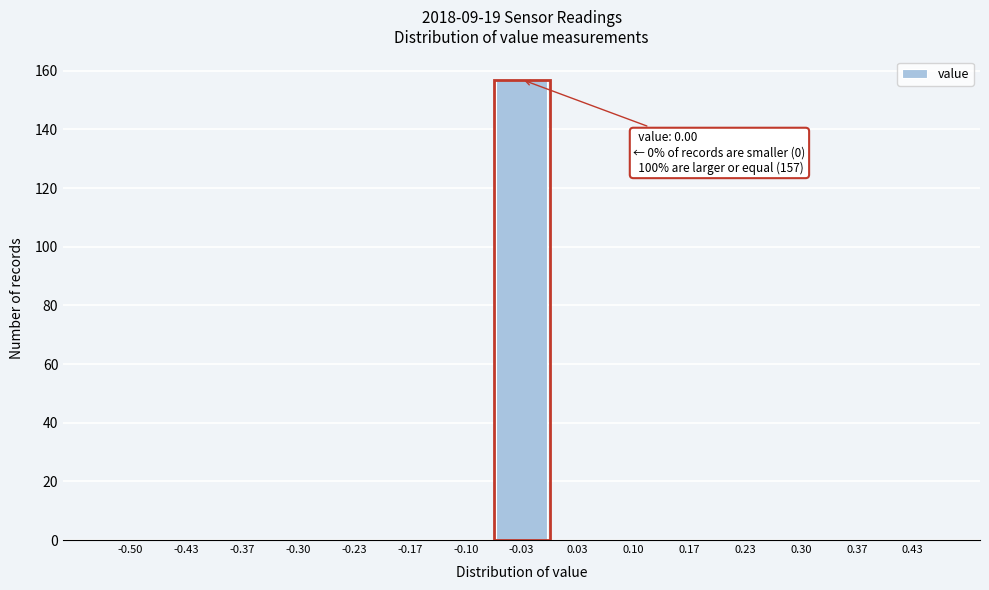

Reading left to right, extract all data points from this chart.

-0.50=0	-0.43=0	-0.37=0	-0.30=0	-0.23=0	-0.17=0	-0.10=0	-0.03=157	0.03=0	0.10=0	0.17=0	0.23=0	0.30=0	0.37=0	0.43=0